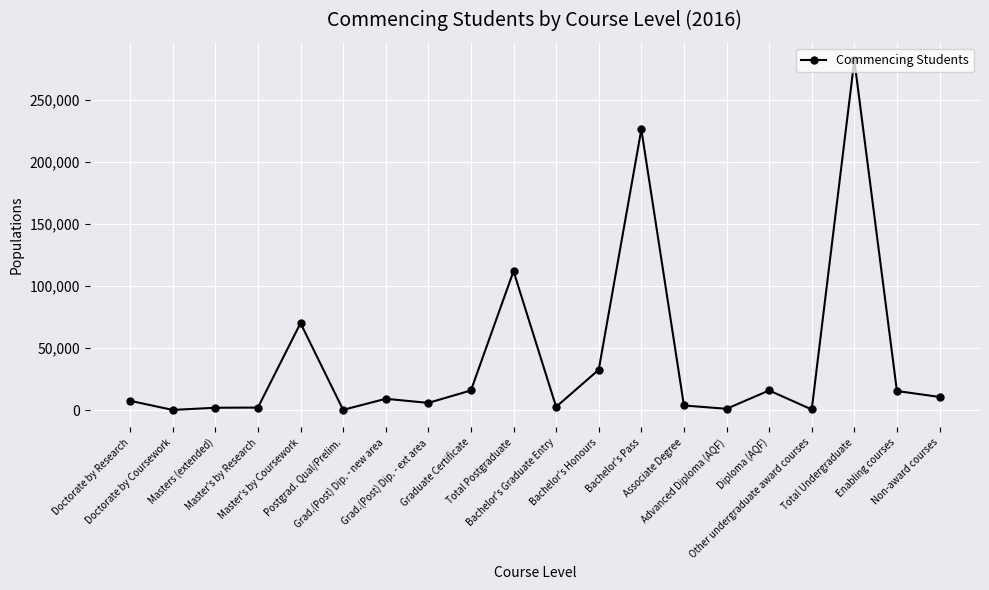

Is it true that the value at Diploma (AQF) is 26202?

False